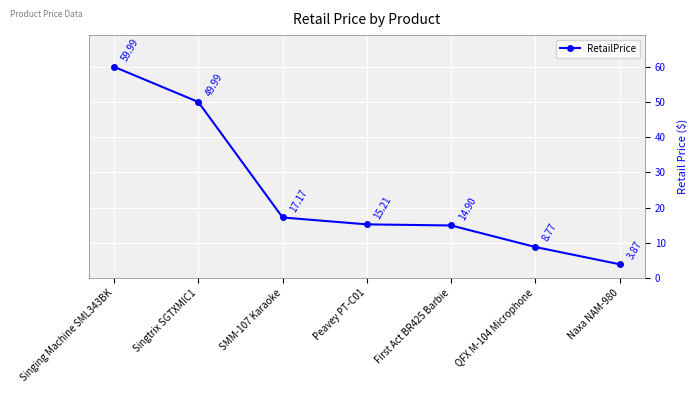

Is this an area chart (filled region under the line)?

No